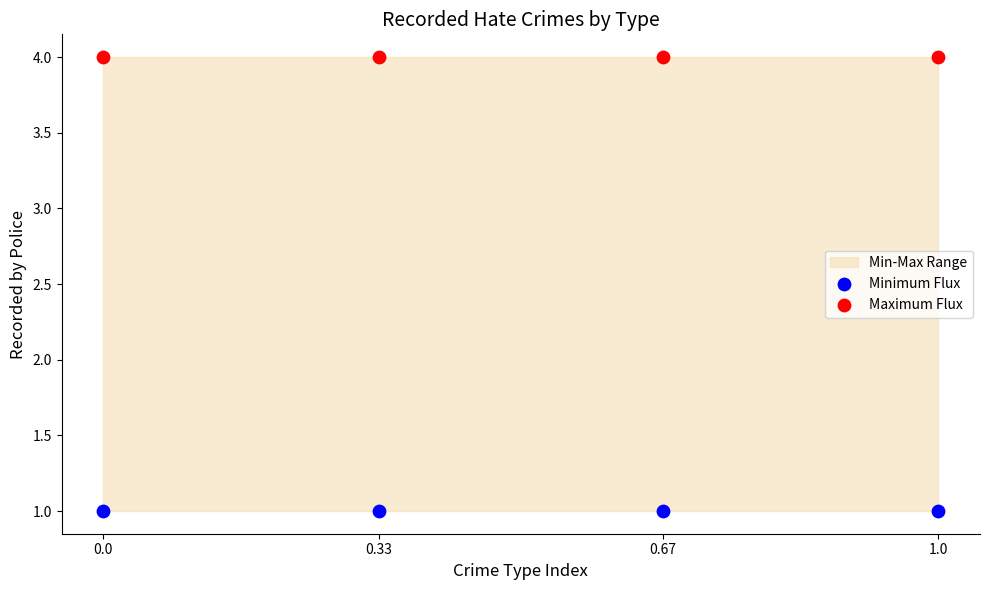

Which series reaches the maximum Y coordinate?

Maximum Flux